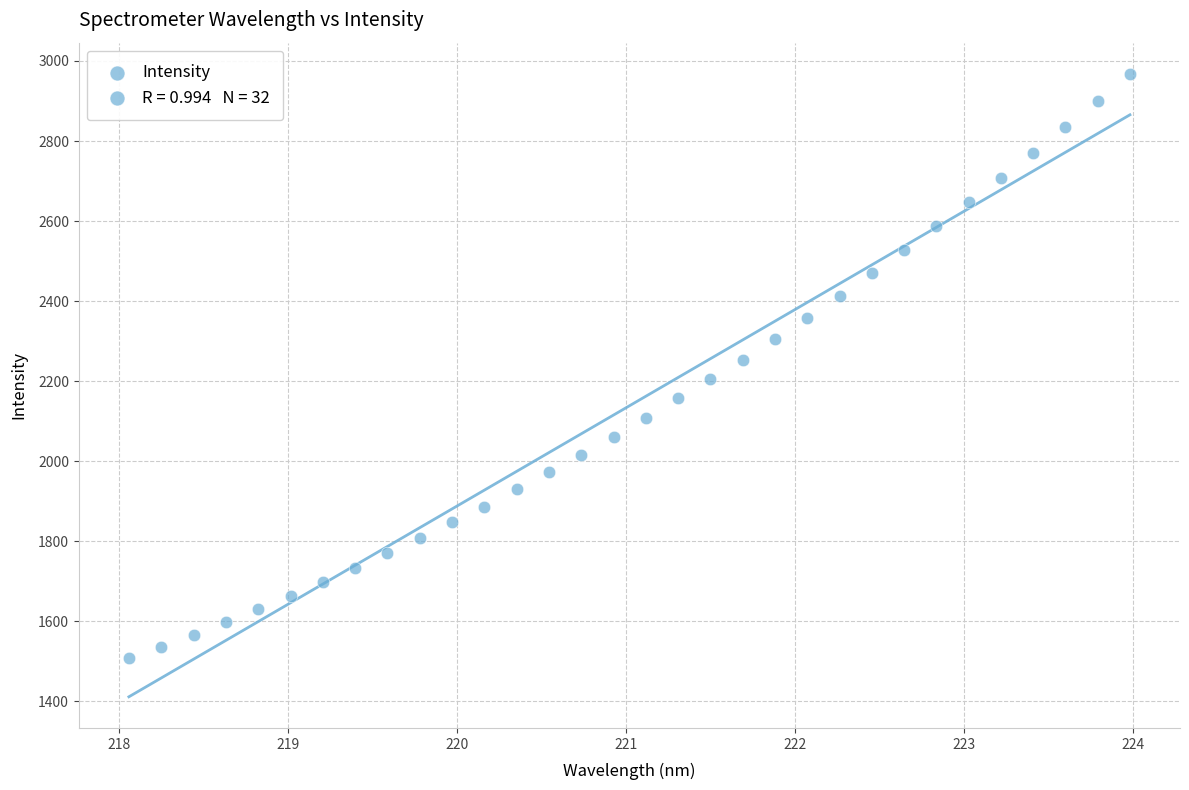

What is the range of Y values (max minus min)?

1460.4